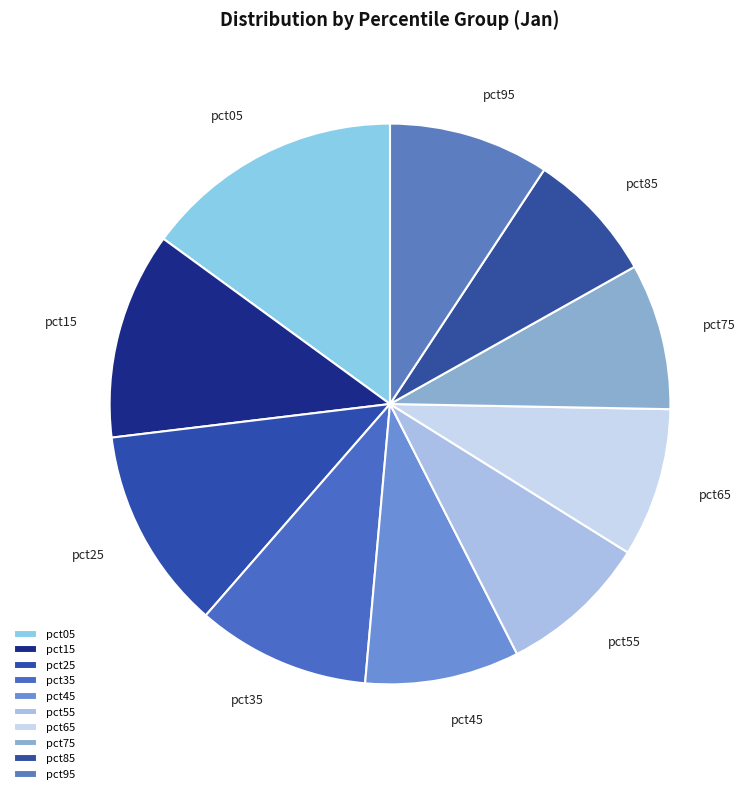

Do pct55 and pct75 together represent more than half of the pie?

No